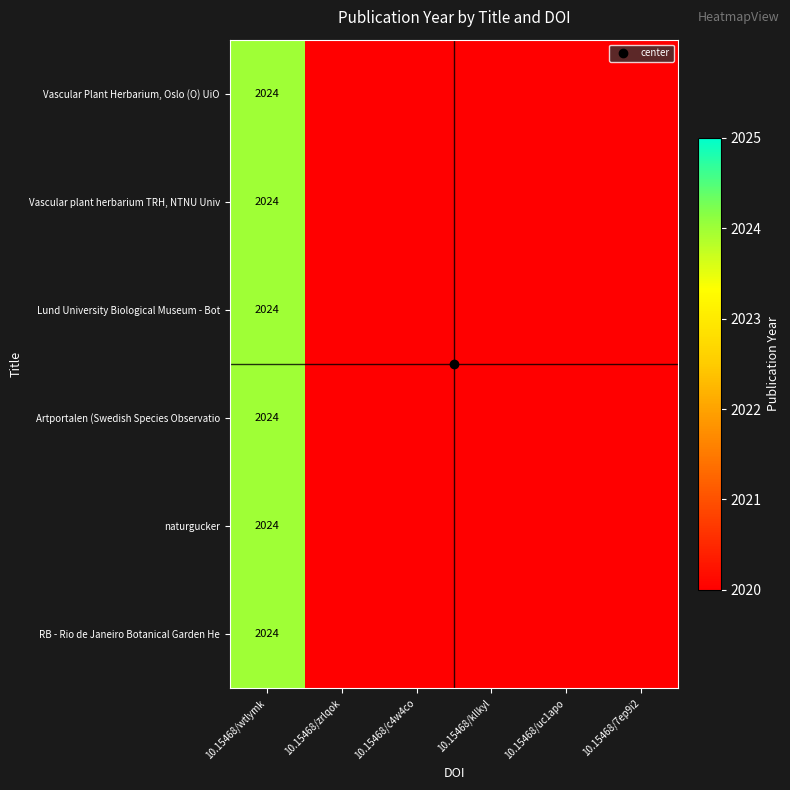

At 10.15468/wtlymk, list the series in order from smallest to largest.

Vascular Plant Herbarium, Oslo (O) UiO, Vascular plant herbarium TRH, NTNU Univ, Lund University Biological Museum - Bot, Artportalen (Swedish Species Observatio, naturgucker, RB - Rio de Janeiro Botanical Garden He